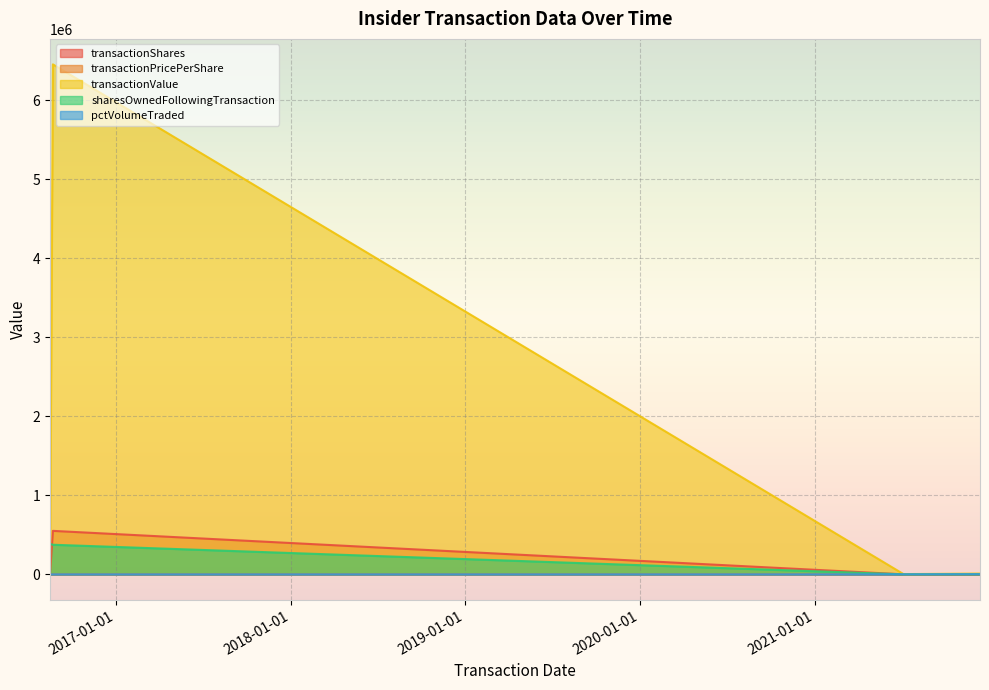

What is the difference between the maximum and second lowest values in the transactionShares series?

549000.0